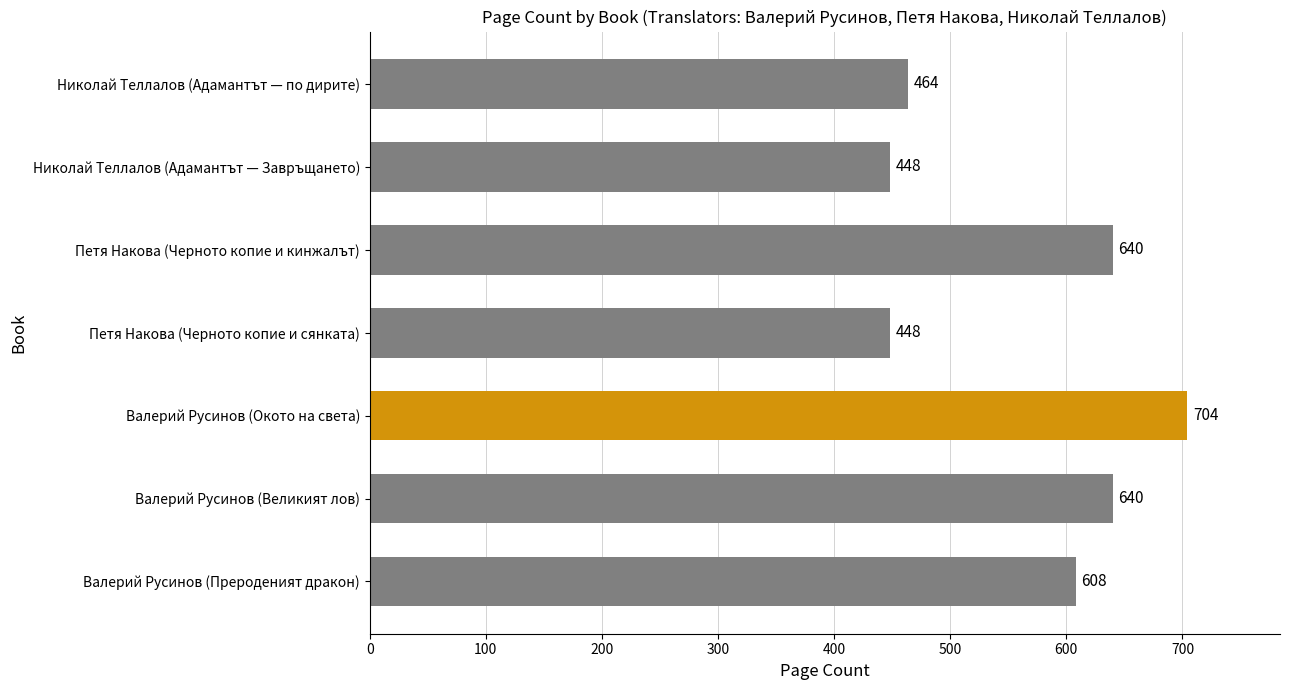

Approximately how many times larger is the value at Валерий Русинов (Окото на света) compared to Николай Теллалов (Адамантът — Завръщането)?

1.6